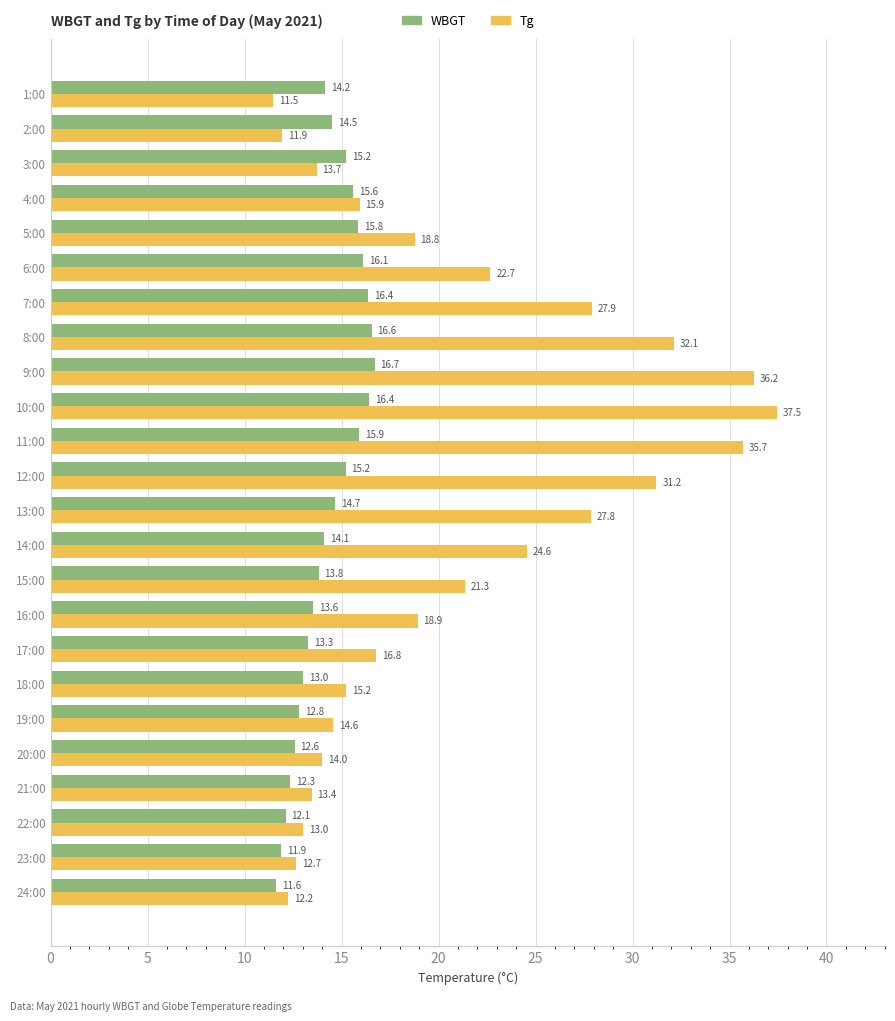

True or false: WBGT has a value of 15.2 at 3:00.

True